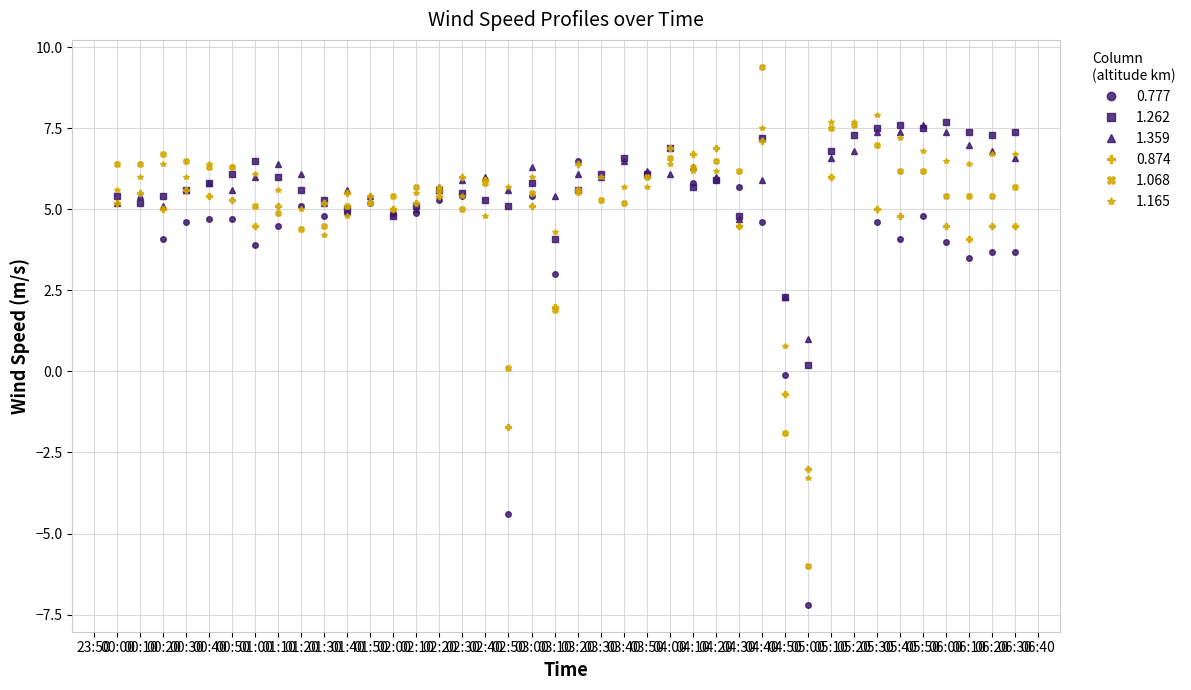

True or false: 1.068 has more than 2 interior local peaks.

True